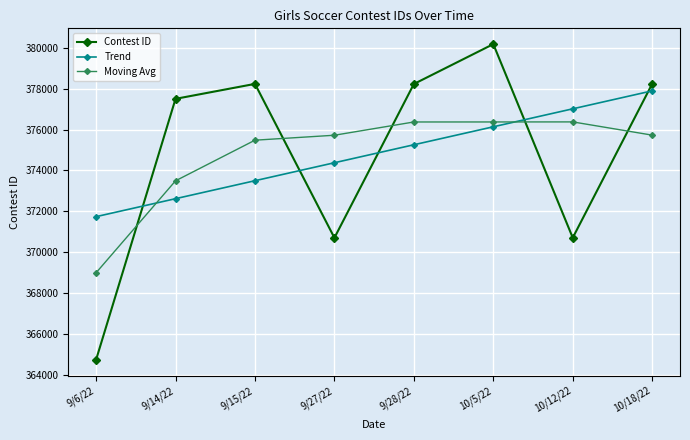

At which category is the sum across all series the highest?

10/5/22